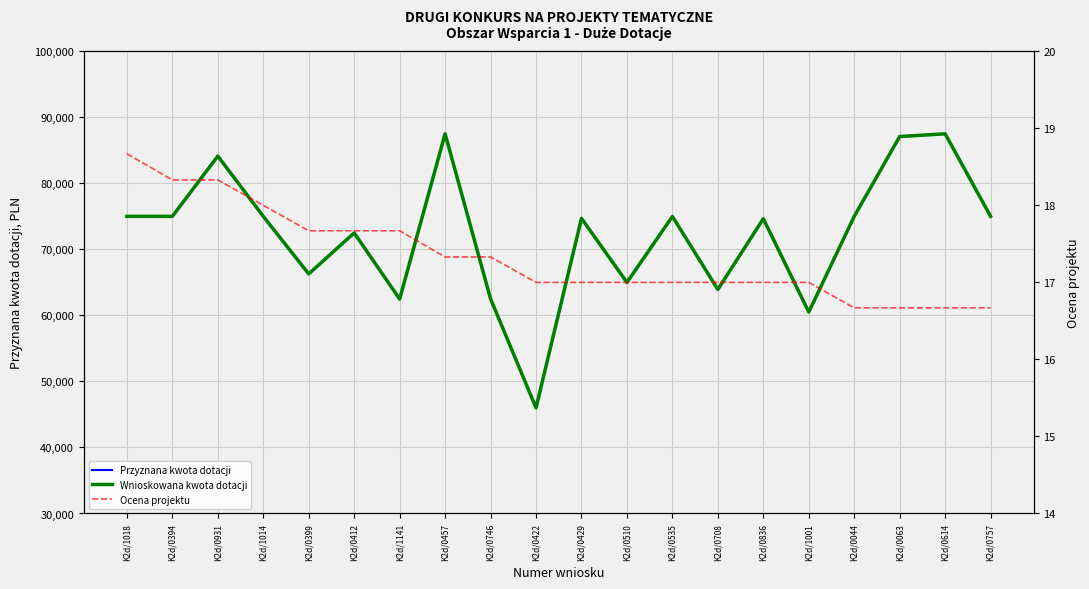

What is the spread (max minus min) of values at K2d/1018?

74981.3